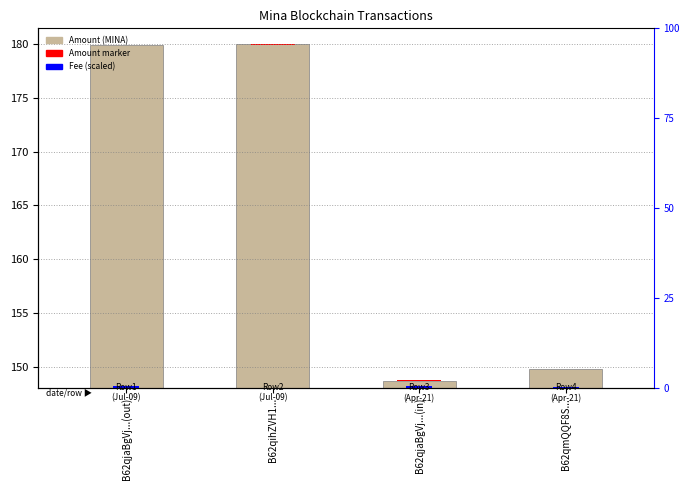

How many bars are there in total?

4